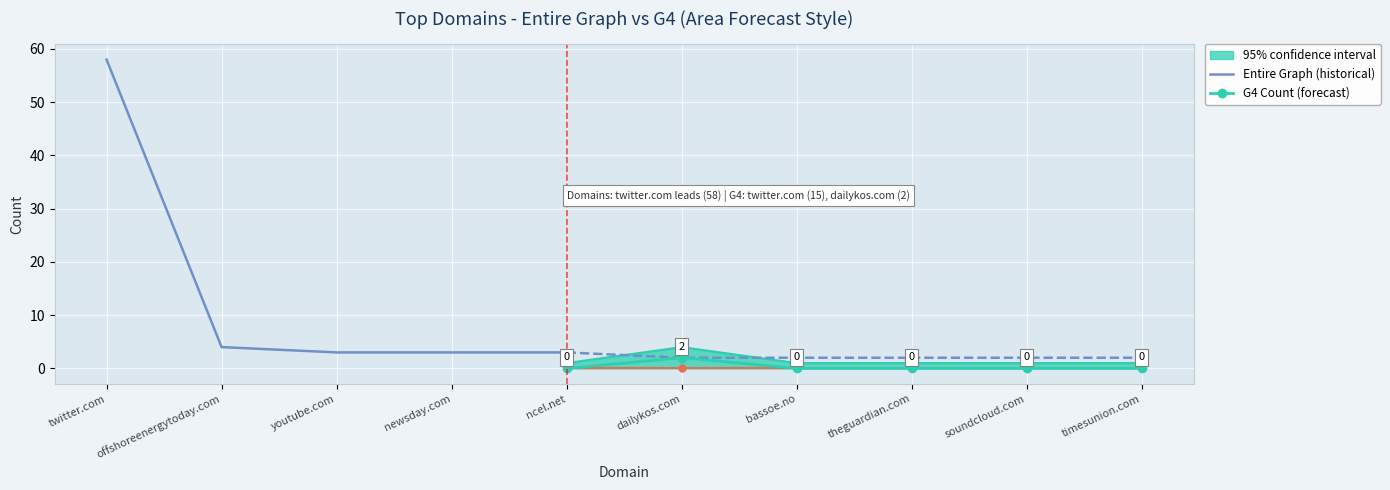

What is the difference between the second highest and minimum values in the Entire Graph Count series?

2